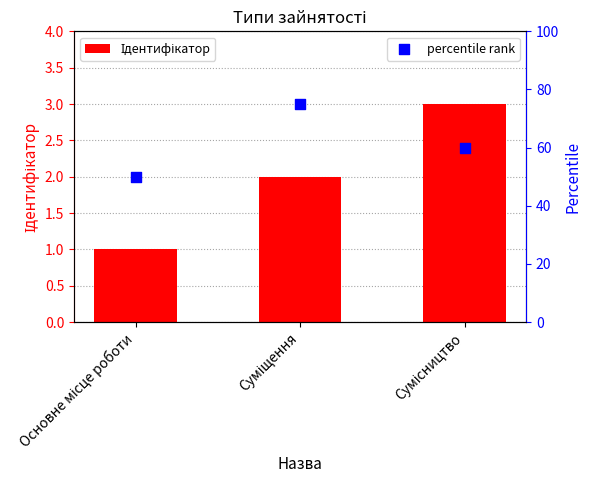

At how many categories does at least one series exceed 34?

3